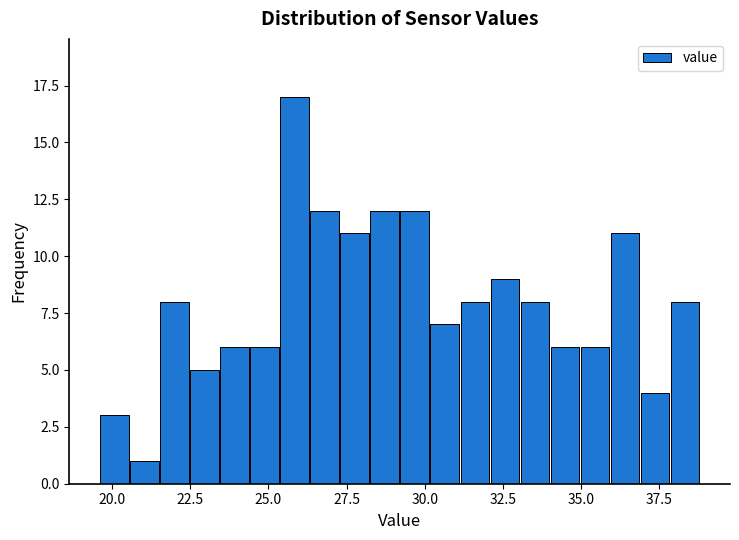

Read against the x-axis, roughly where is the centre of the tallest bar?

26.0